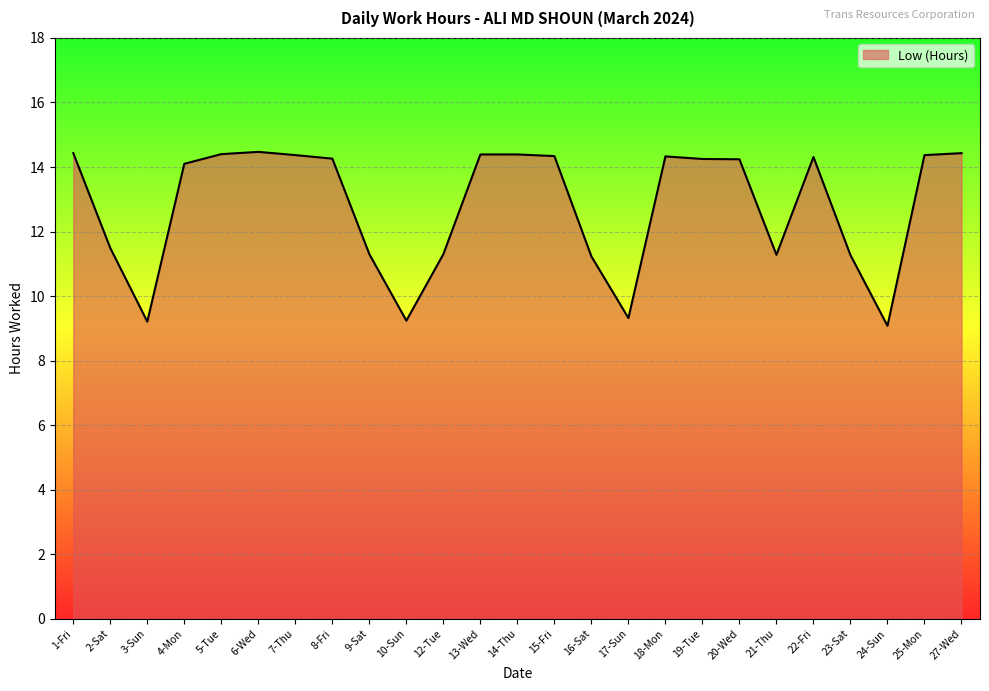

What is the maximum value shown in the chart?

14.5